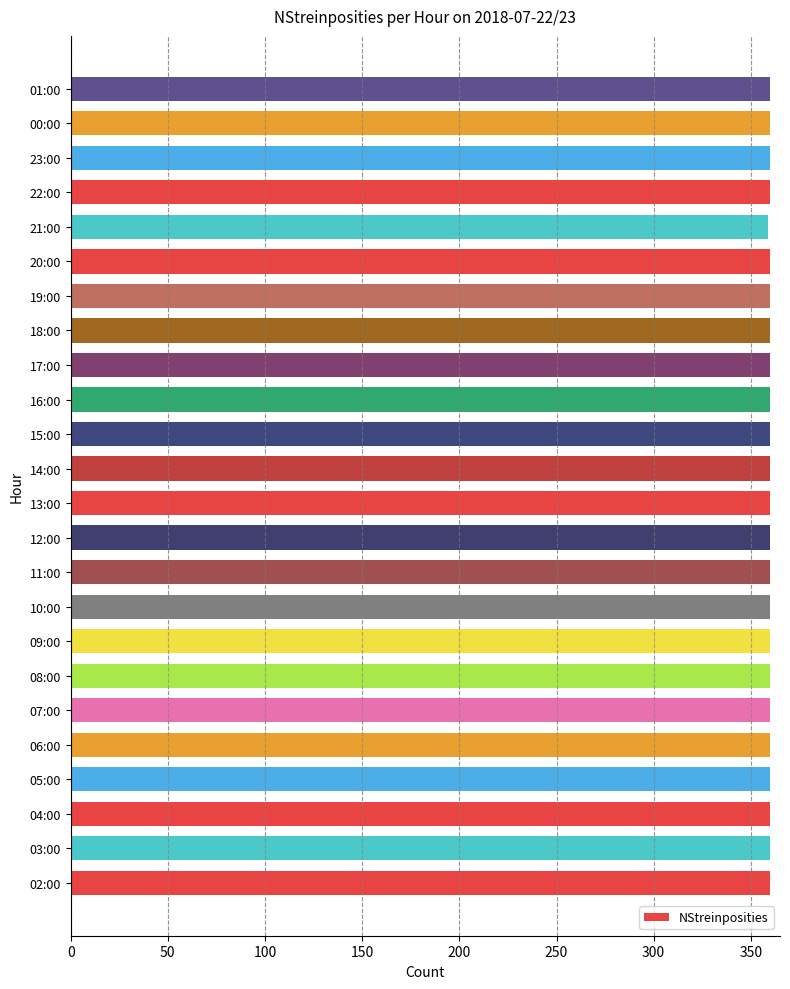

Count the number of categories in the chart.

24